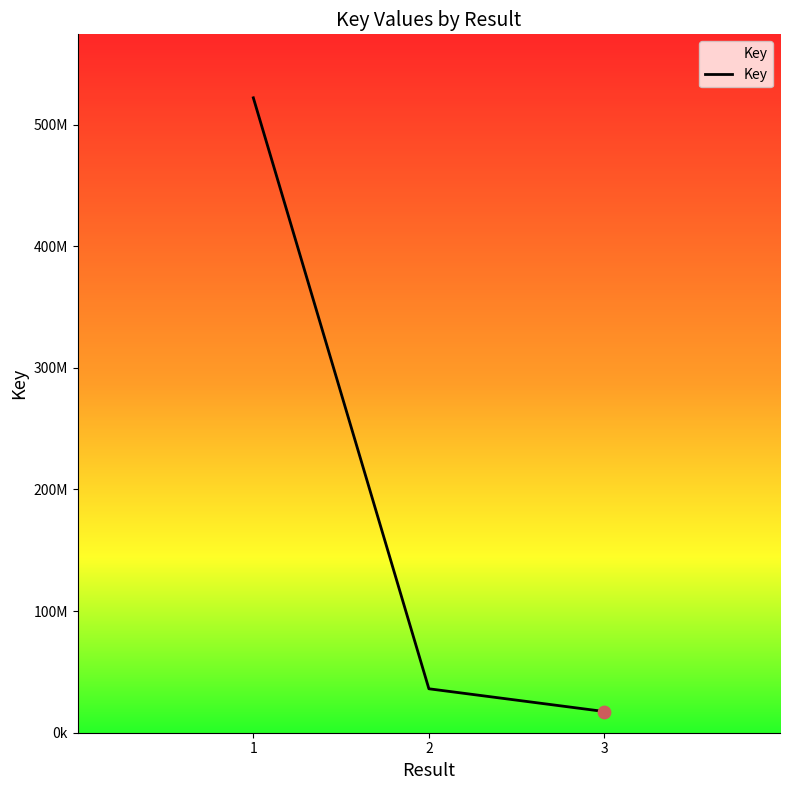

Between 2 and 1, which is larger?

1